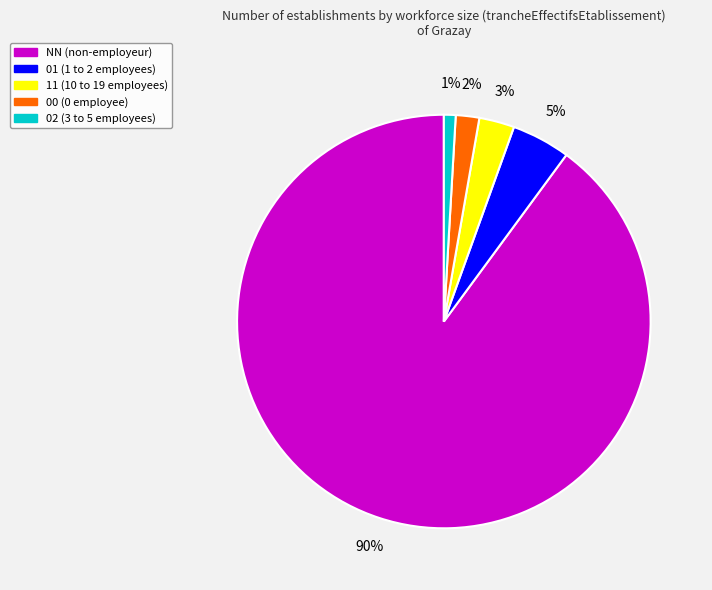

Between 11 and 02, which is larger?

11